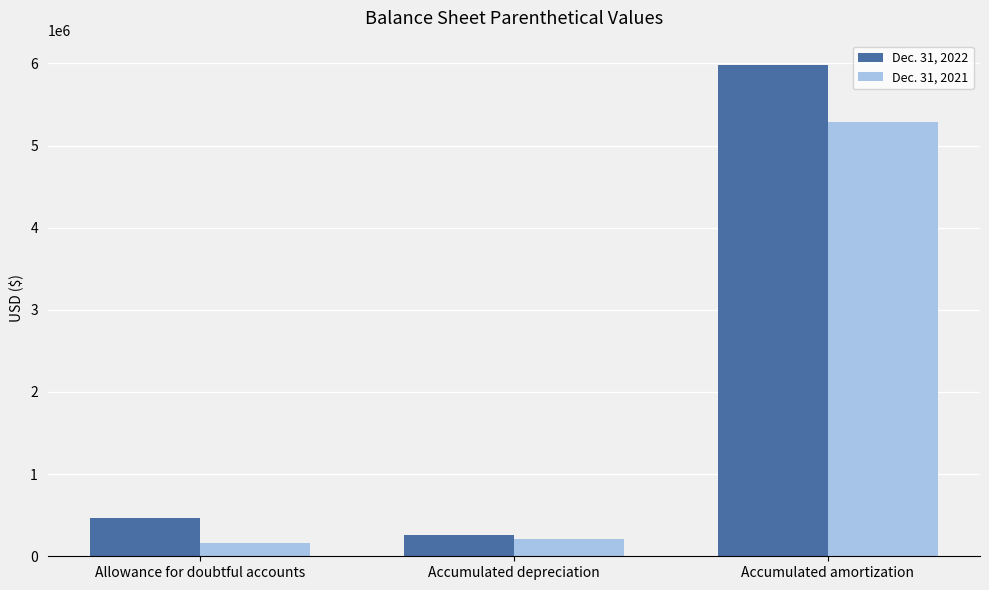

Rank the series at Accumulated depreciation from highest to lowest value.

Dec. 31, 2022, Dec. 31, 2021